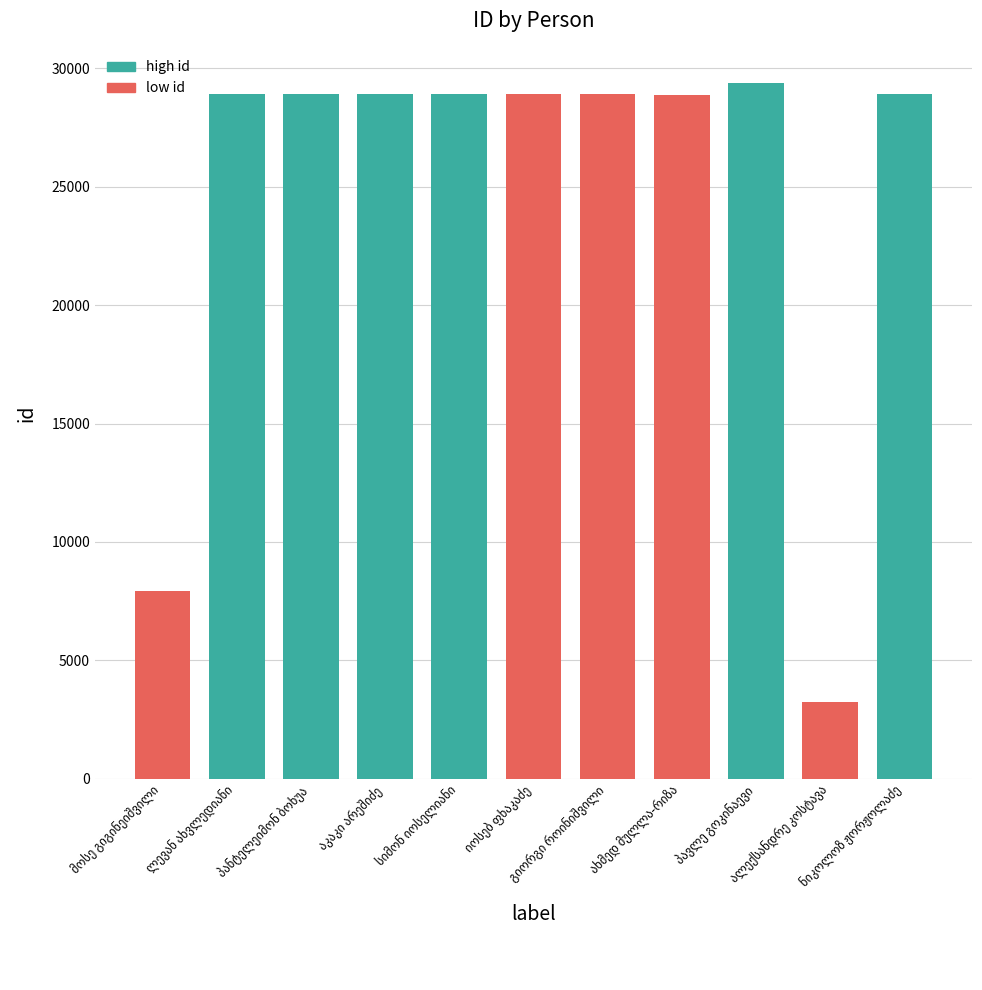

What is the value of the 9th bar from the left?

29393